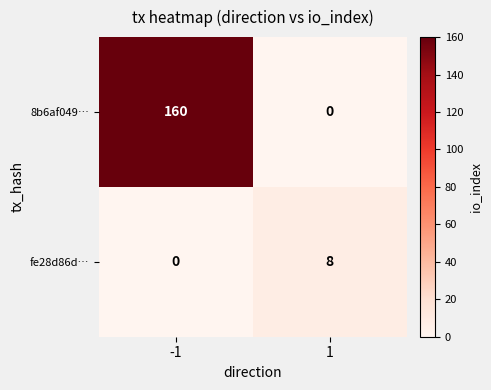

What is the total value across all series at 1?

8